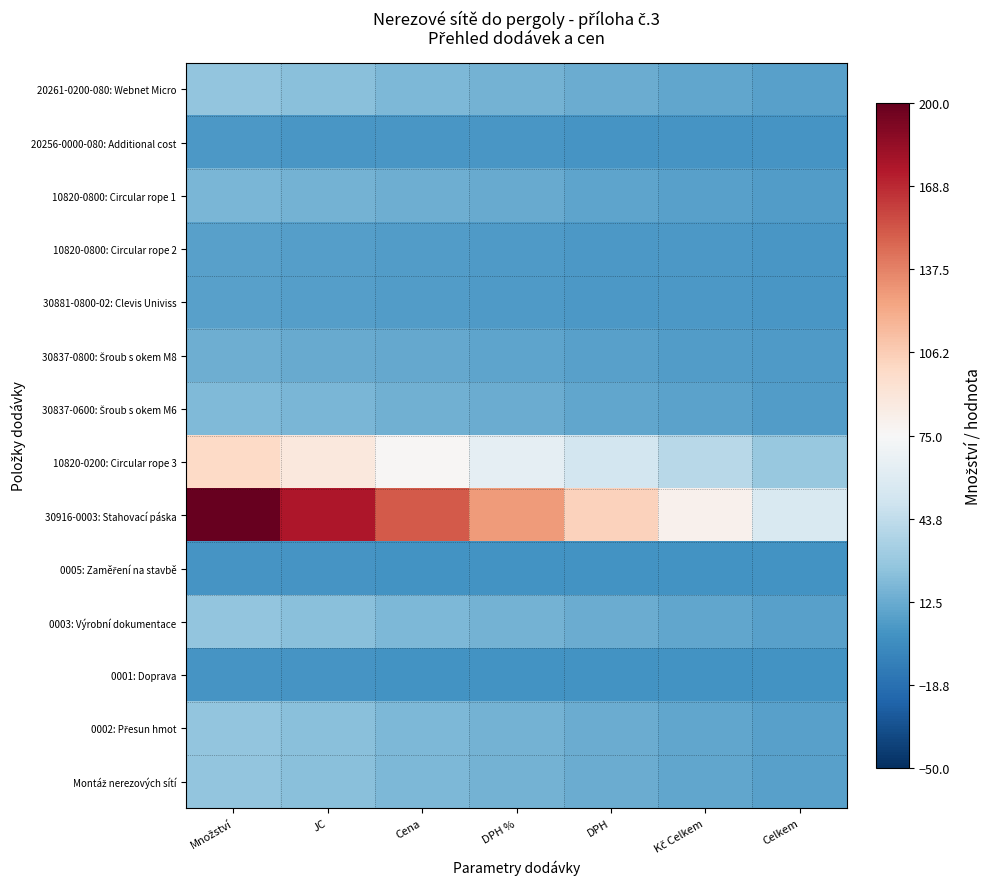

Rank the series by their maximum value, from lowest to highest.

0005: Zaměření na stavbě, 0001: Doprava, 20256-0000-080: Additional cost, 10820-0800: Circular rope 2, 30881-0800-02: Clevis Univiss, 30837-0800: Šroub s okem M8, 10820-0800: Circular rope 1, 30837-0600: Šroub s okem M6, 20261-0200-080: Webnet Micro, 0003: Výrobní dokumentace, 0002: Přesun hmot, Montáž nerezových sítí, 10820-0200: Circular rope 3, 30916-0003: Stahovací páska